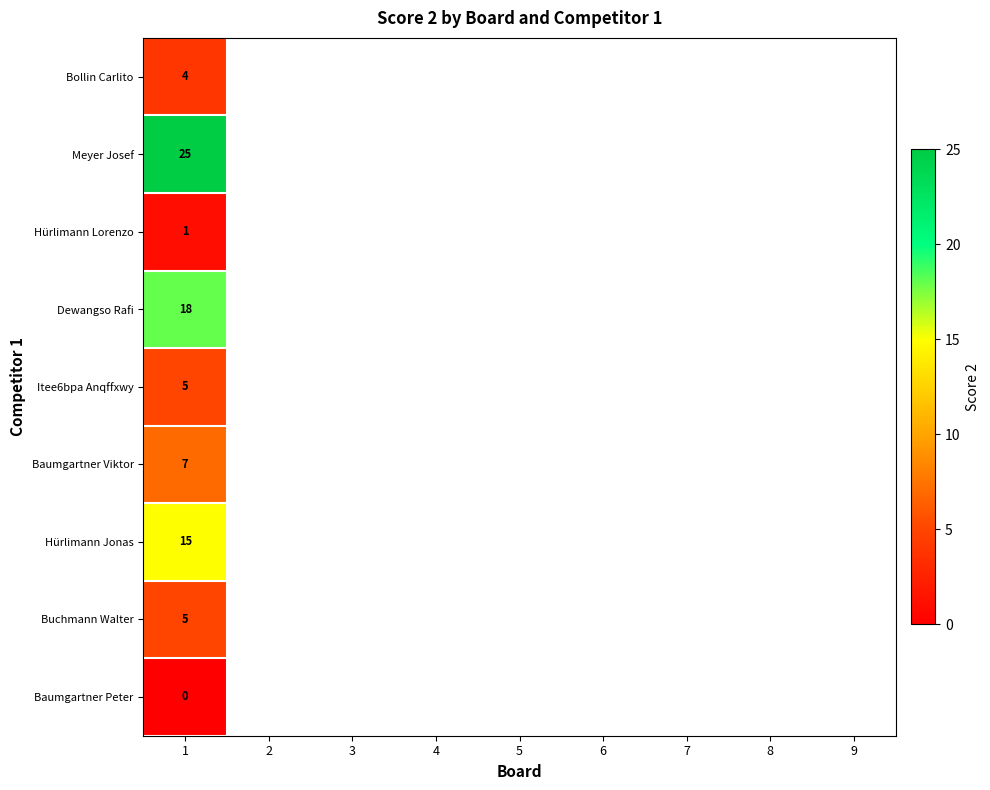

Which has a higher value, 3 or 5?

5